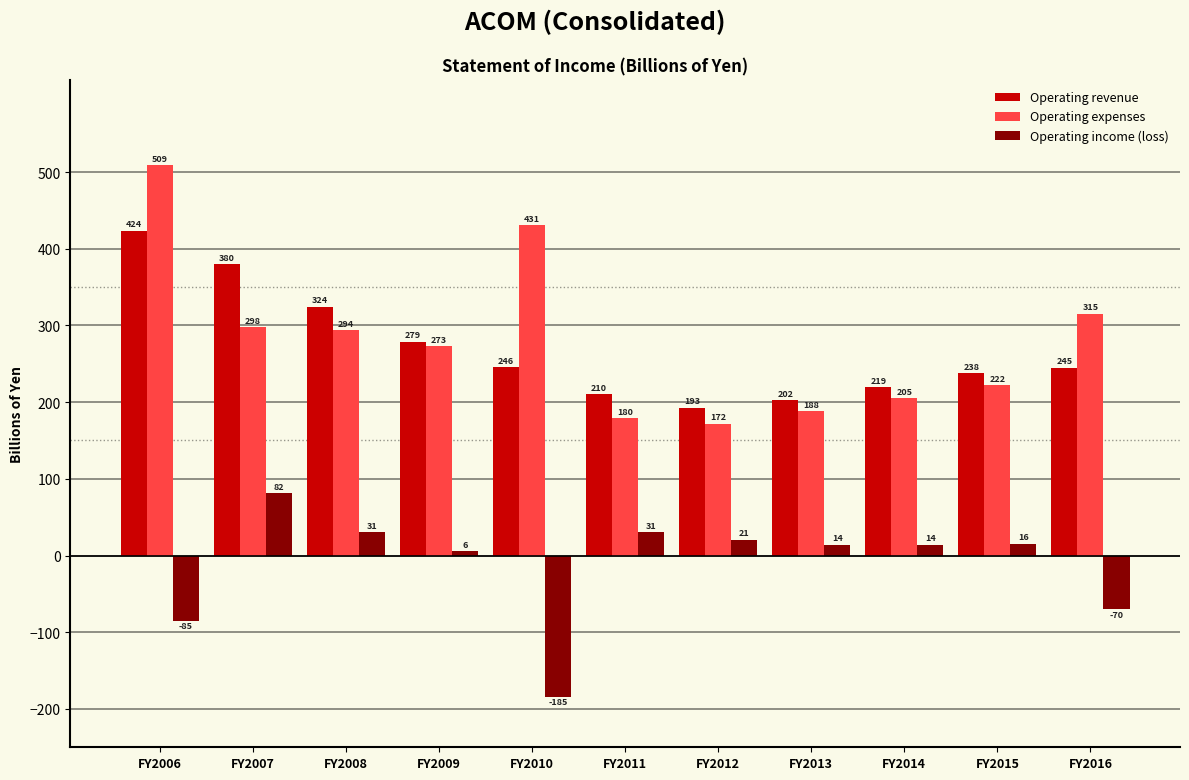

Which series has the largest range (max minus min)?

Operating expenses